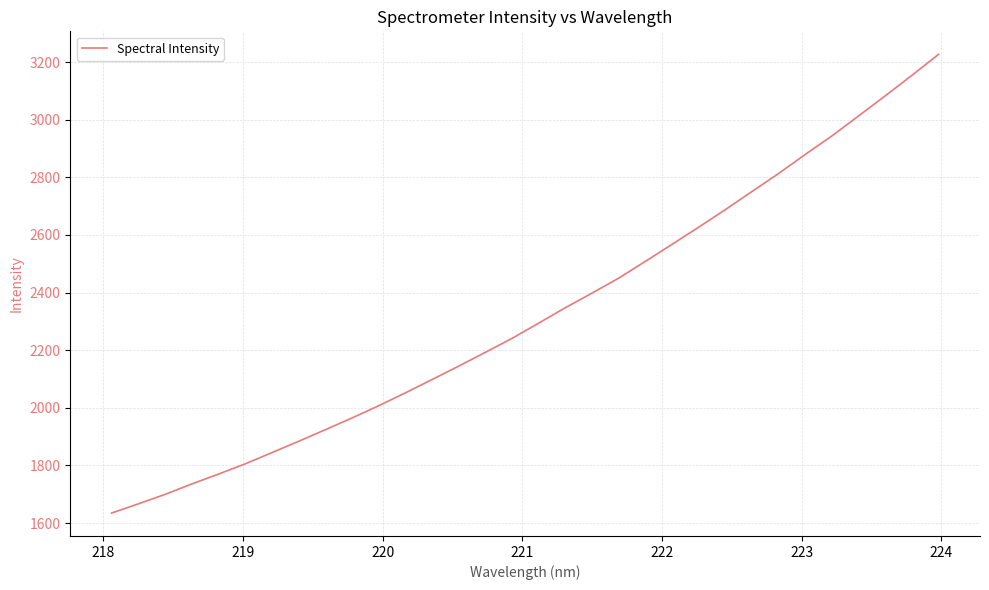

What is the difference between the maximum and minimum values?

1592.2